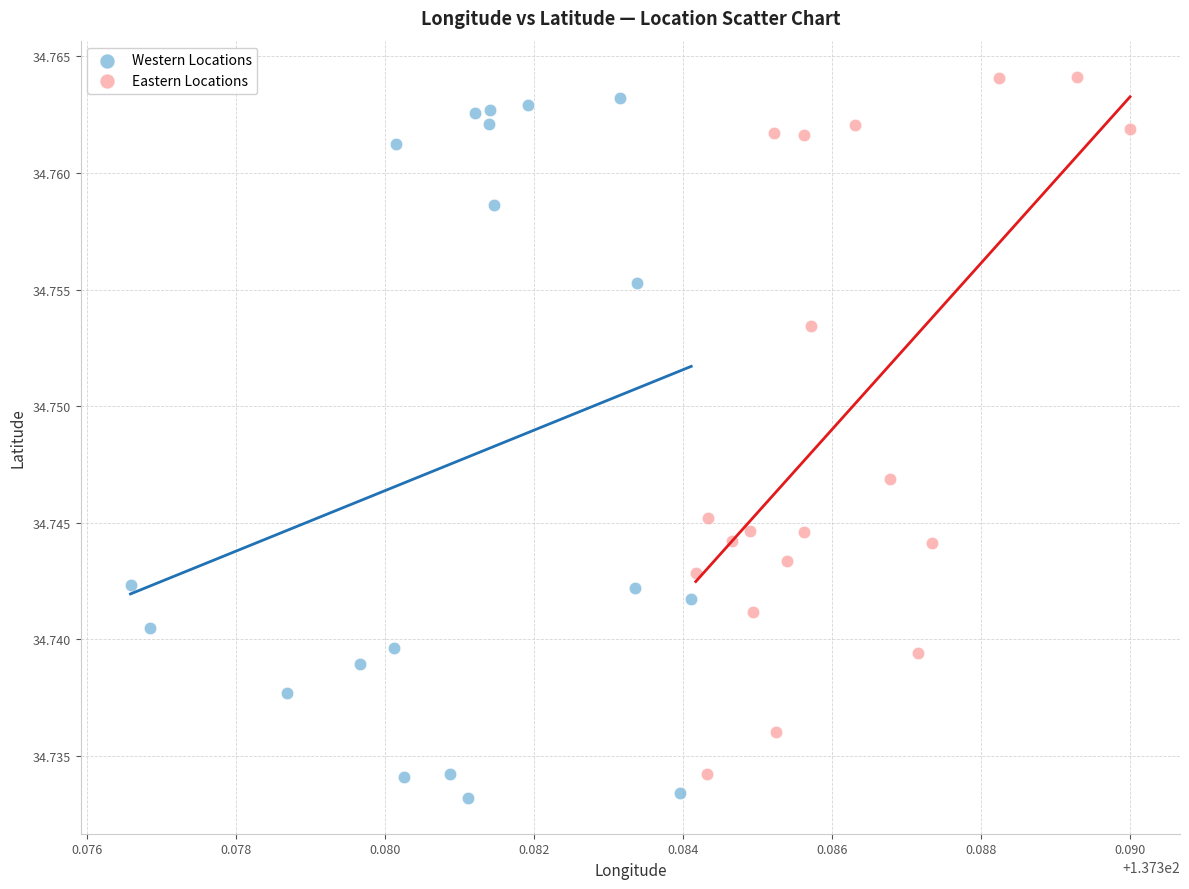

What are all the series names shown in the legend?

Western Locations, Eastern Locations